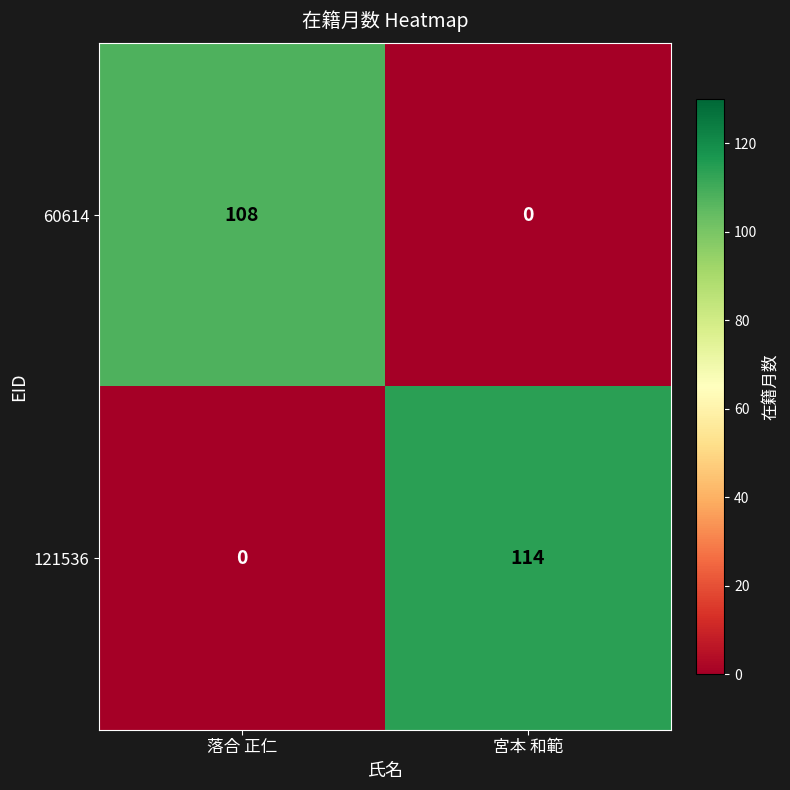

Which label corresponds to the largest value in the chart?

宮本 和範